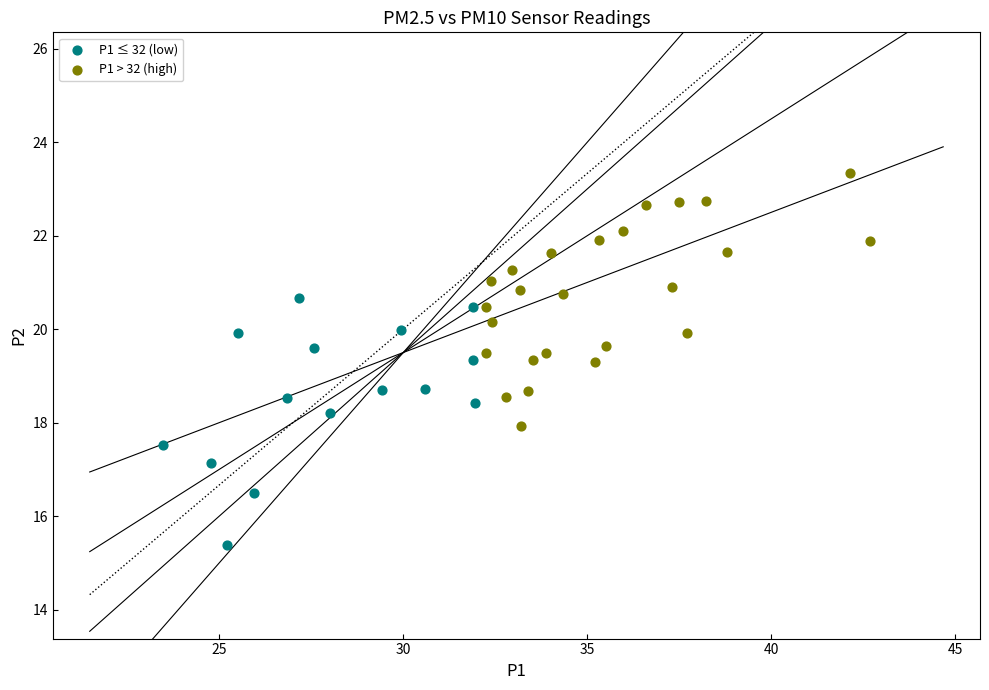

What are all the series names shown in the legend?

P1 ≤ 32 (low), P1 > 32 (high)